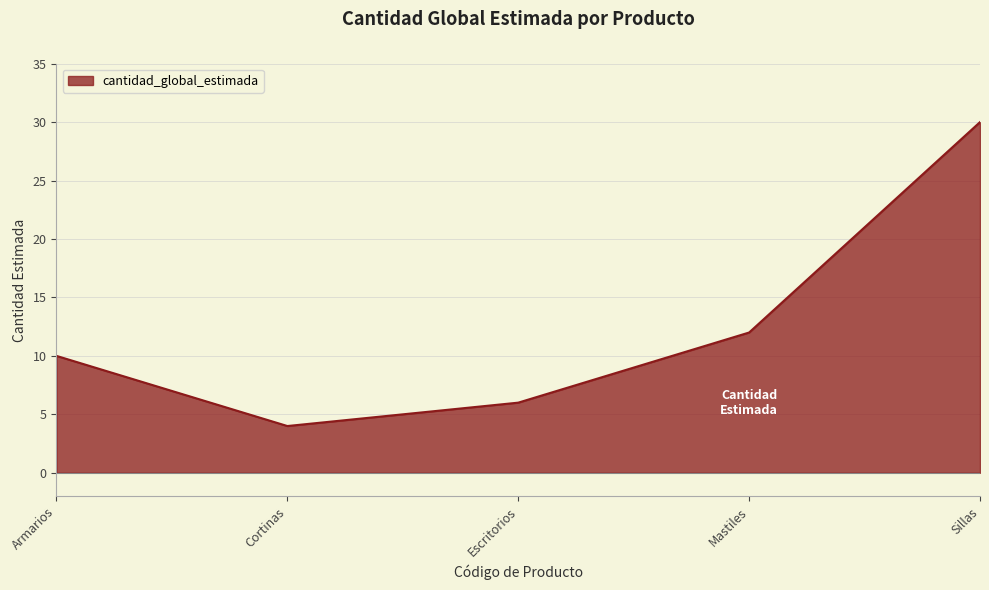

At which label is the value closest to 17?

Mastiles